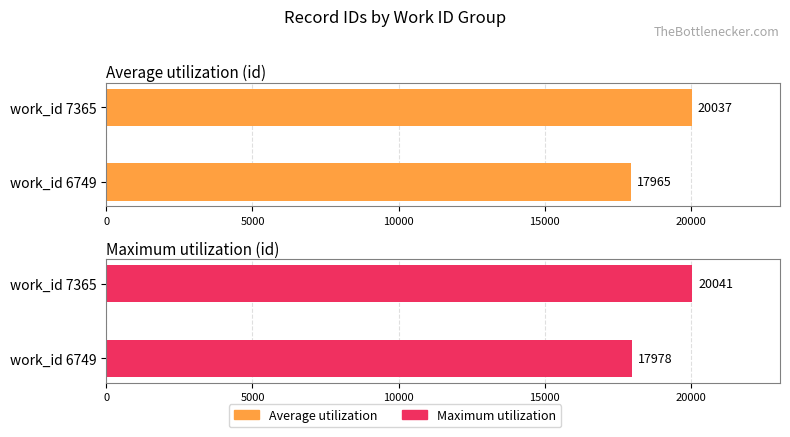

How many values in the Average utilization series are below 20037?

1